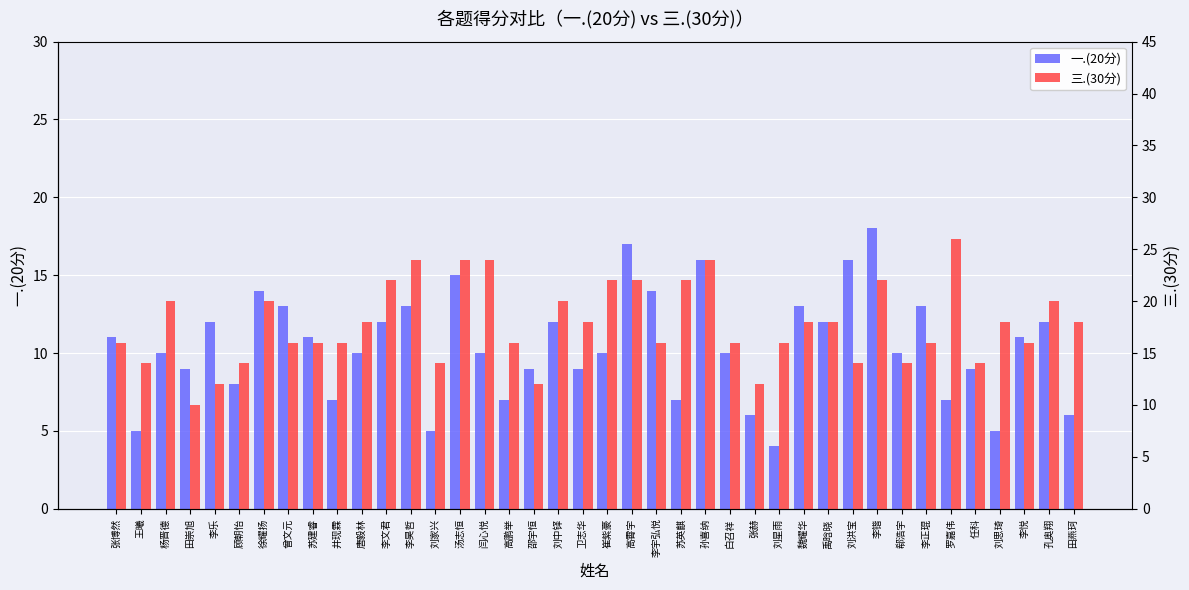

Count the number of data series in this chart.

2